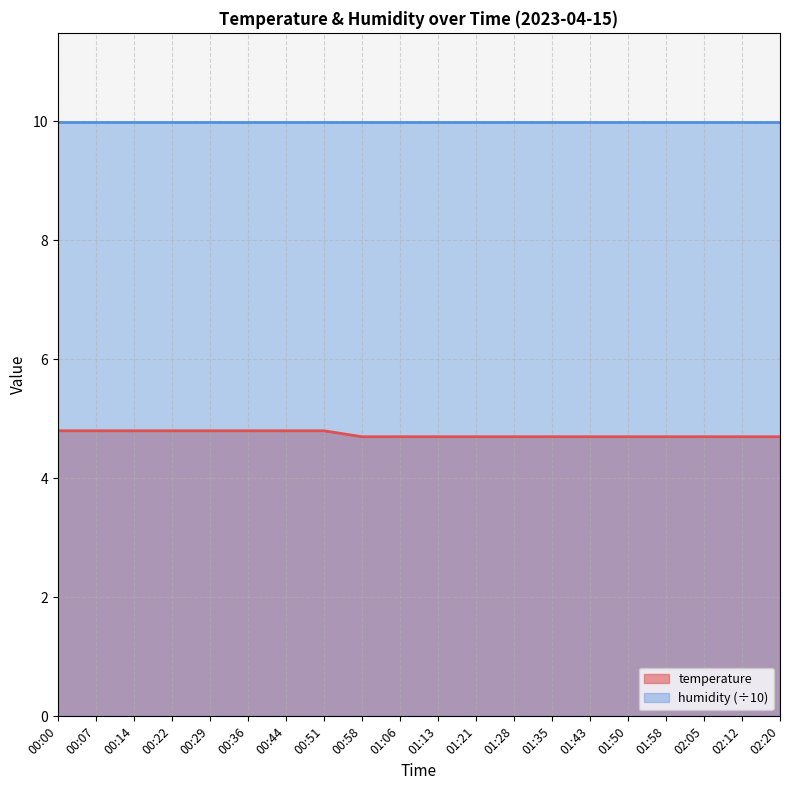

What is the difference between the maximum and minimum values?

0.1